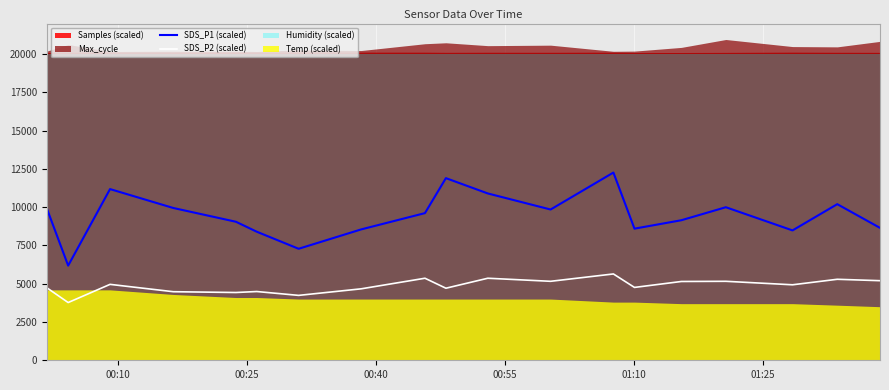

How many interior local peaks does the SDS_P2 (scaled) series have?

7